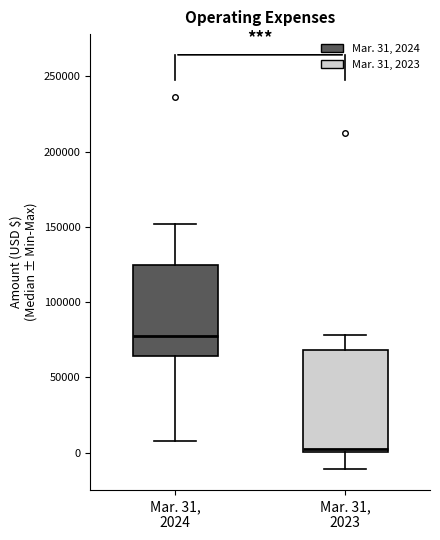

Which box's median line is the lowest?

Mar. 31, 2023